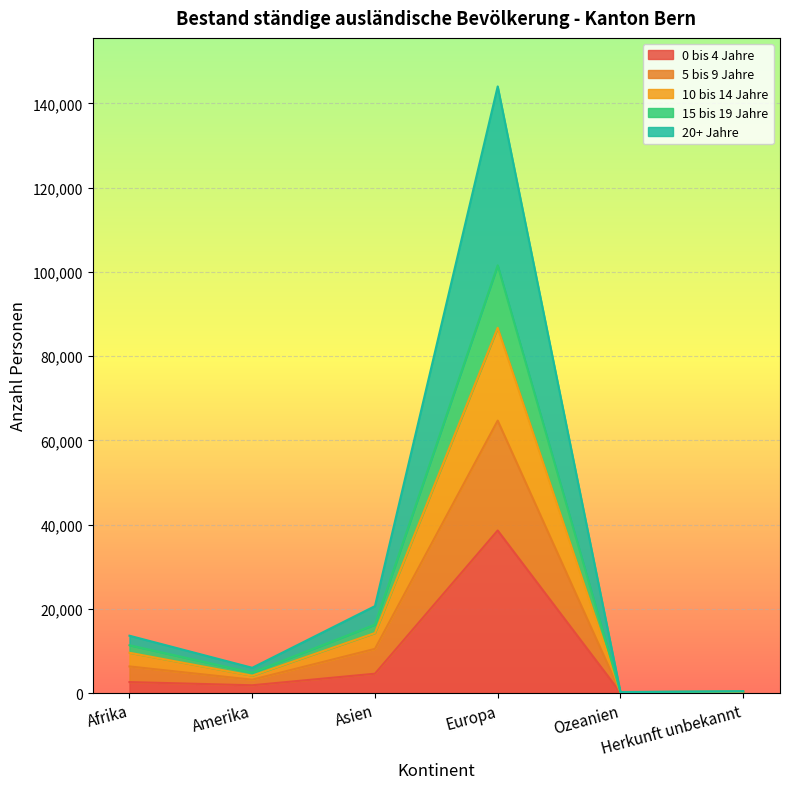

How many data points in 0 bis 4 Jahre are less than 2616?

3